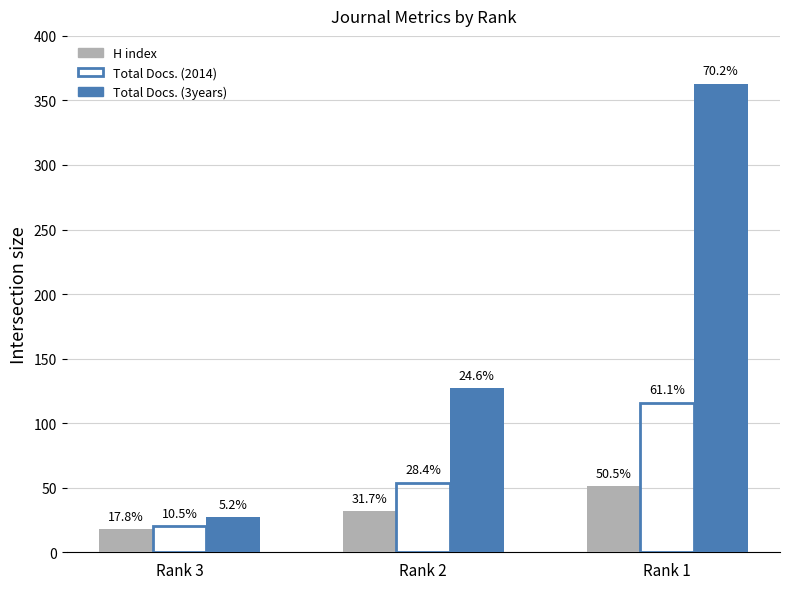

How many groups of bars are there?

3